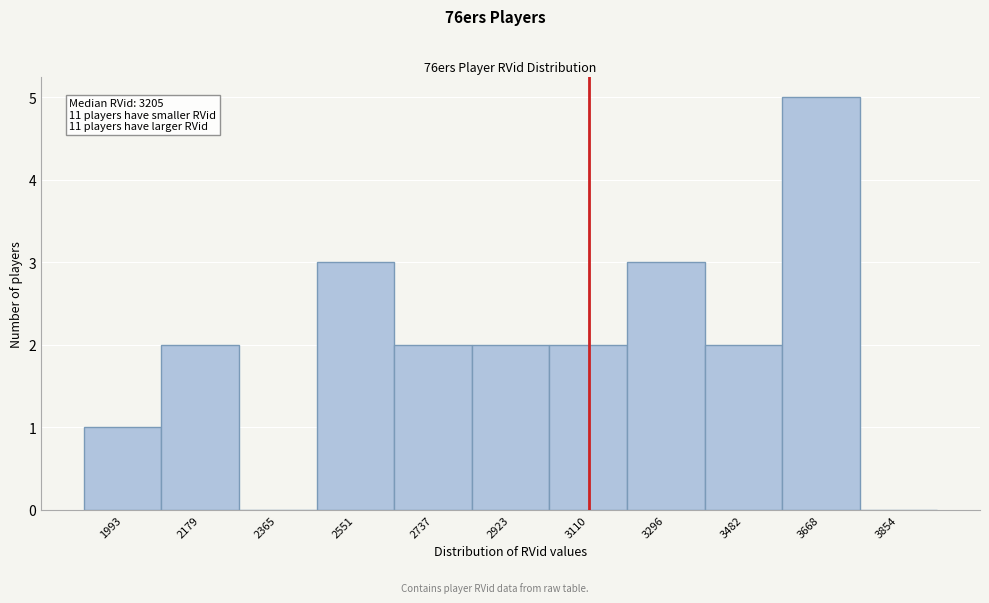

Reading left to right, list all the values displayed in this chart.

1993=1	2179=2	2365=0	2551=3	2737=2	2923=2	3110=2	3296=3	3482=2	3668=5	3854=0